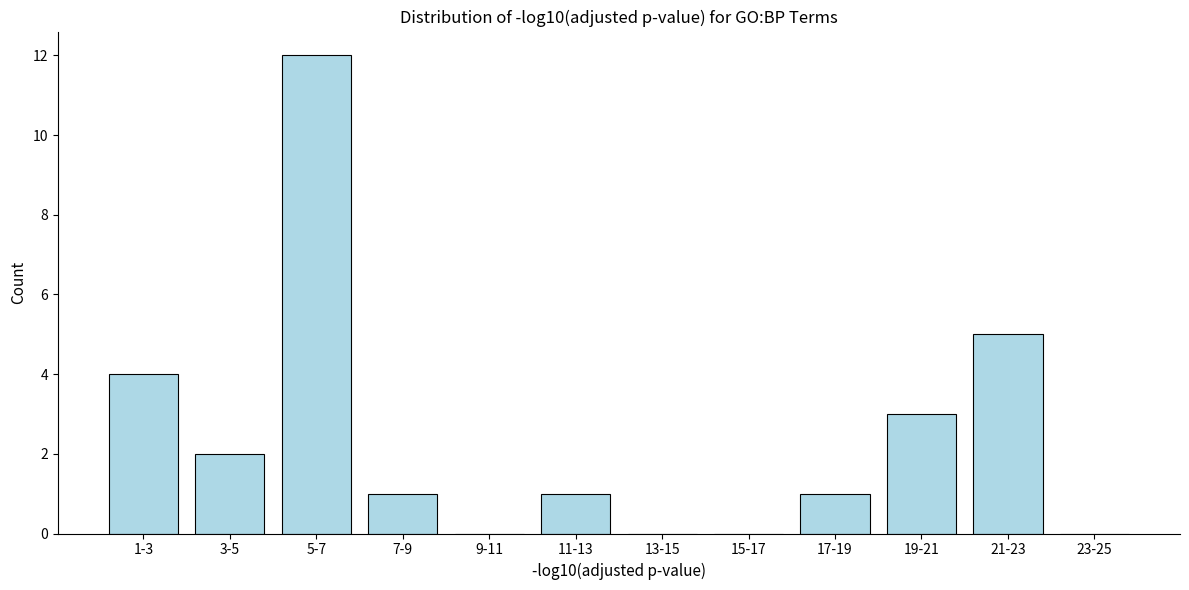

Reading left to right, what are all the values shown in this chart?

1-3=4	3-5=2	5-7=12	7-9=1	9-11=0	11-13=1	13-15=0	15-17=0	17-19=1	19-21=3	21-23=5	23-25=0